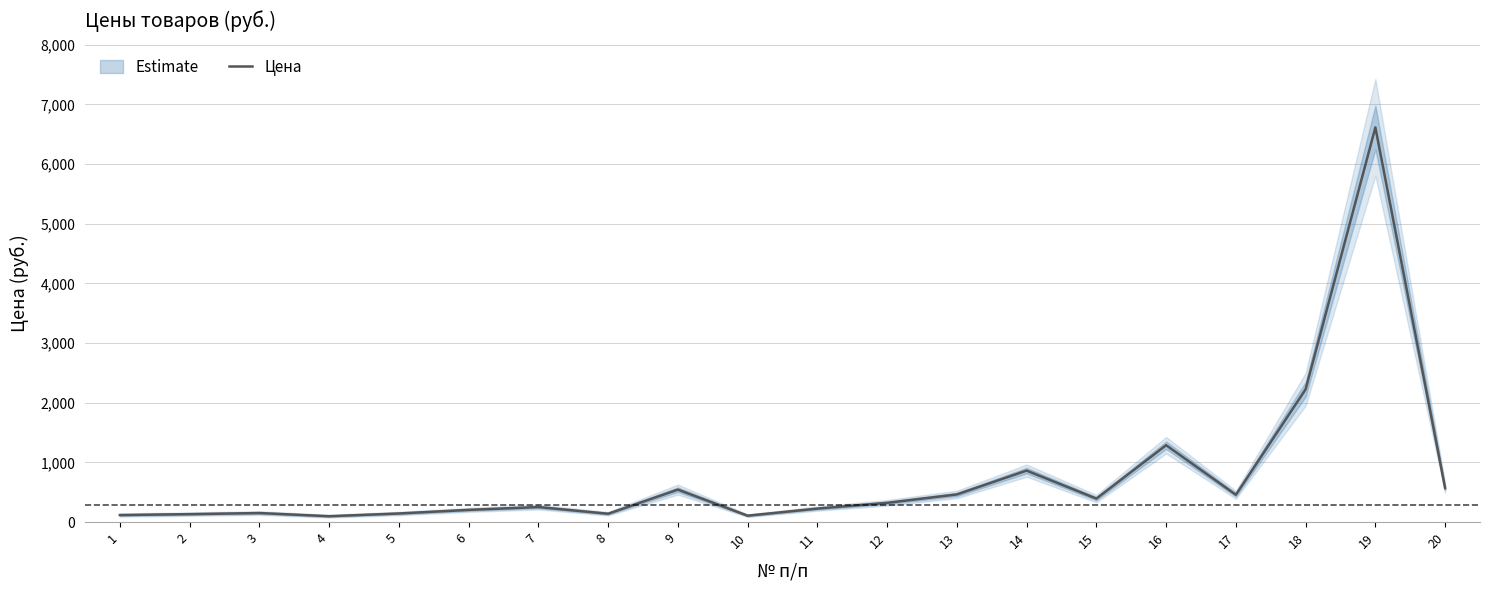

True or false: there are more than 0 points higher than both neighbors.

True